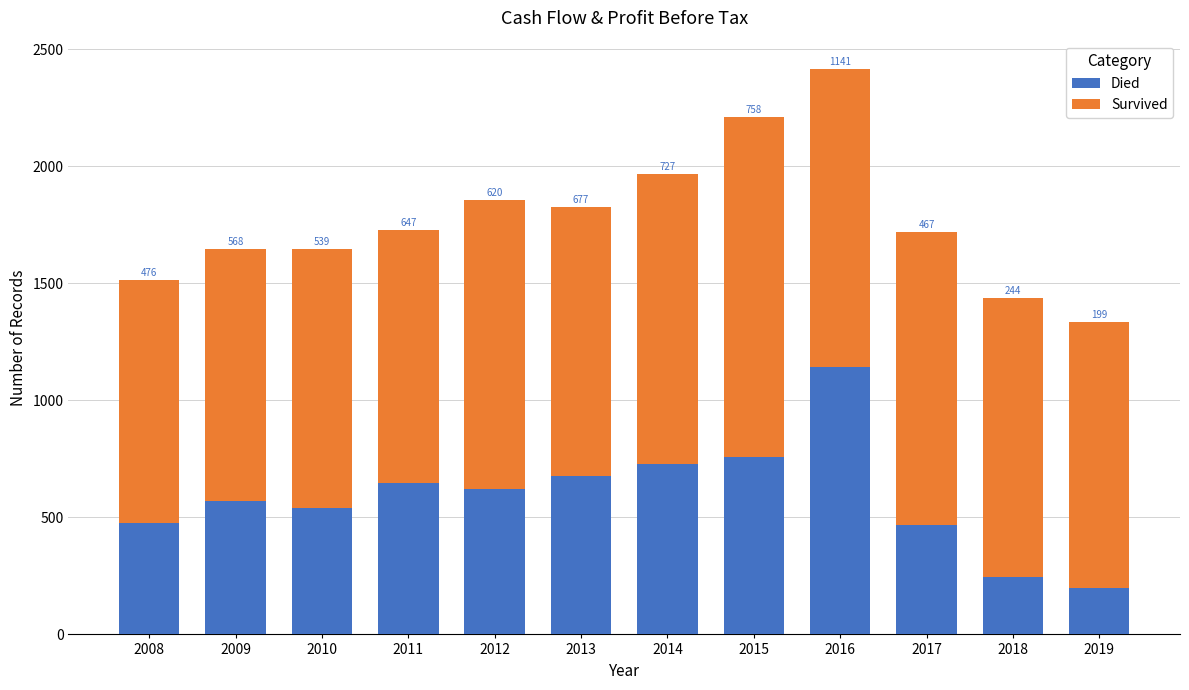

What is the approximate value of Died at 2019?

199.5